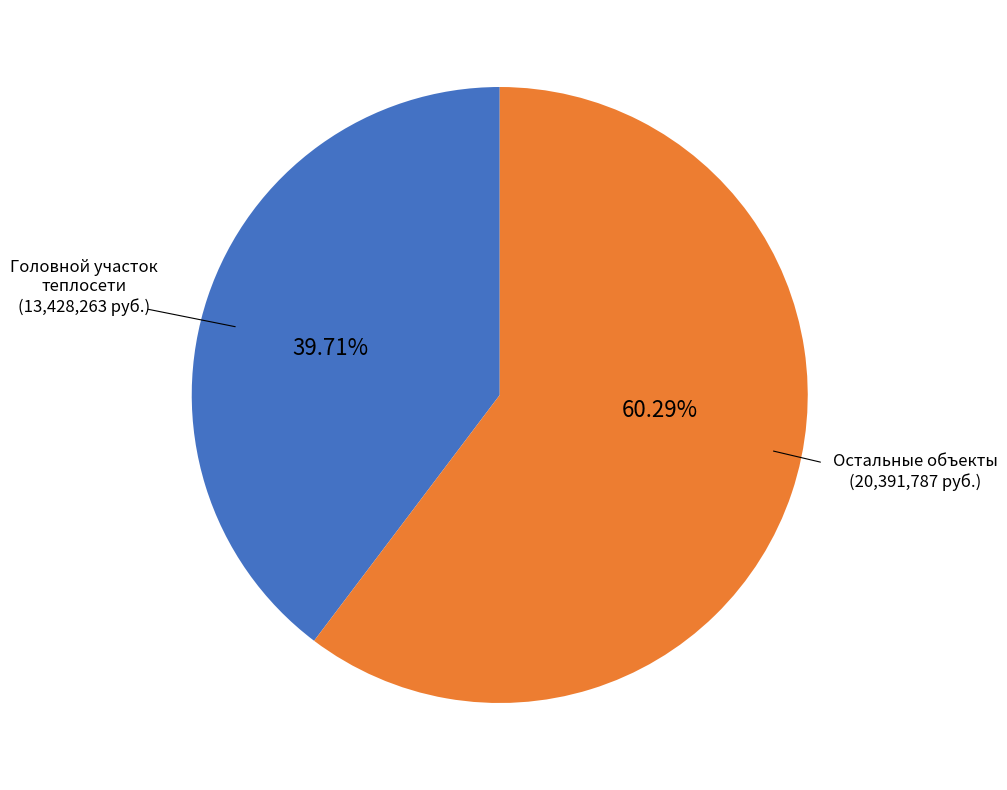

Does any single category account for the majority?

Yes